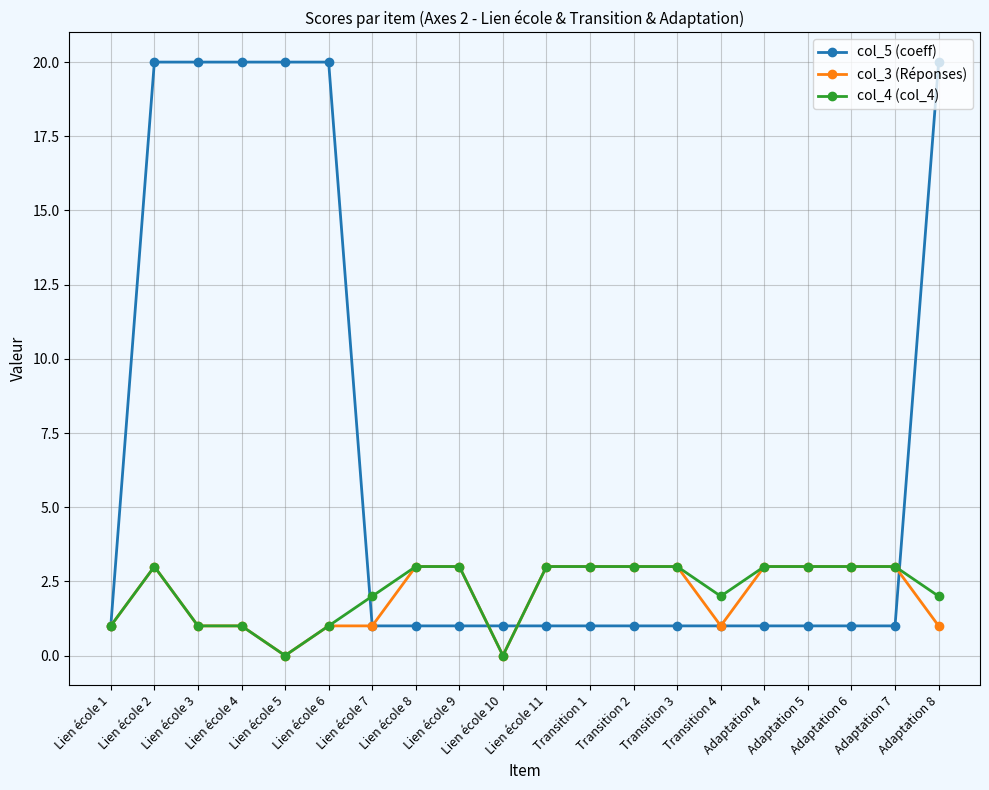

What is the difference between the highest and lowest values at Lien école 3?

19